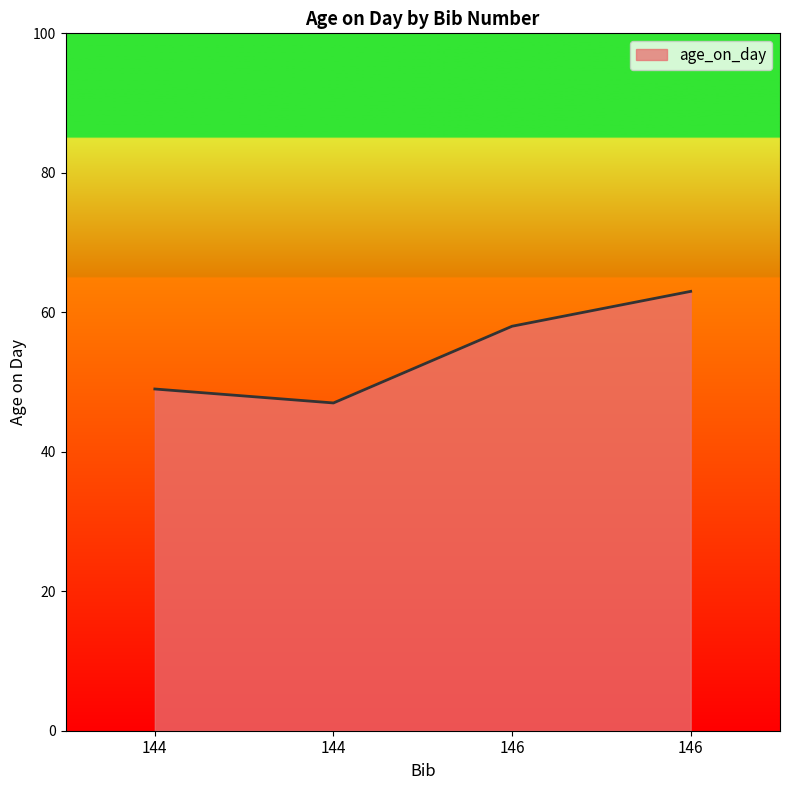

Is this an area chart (filled region under the line)?

Yes